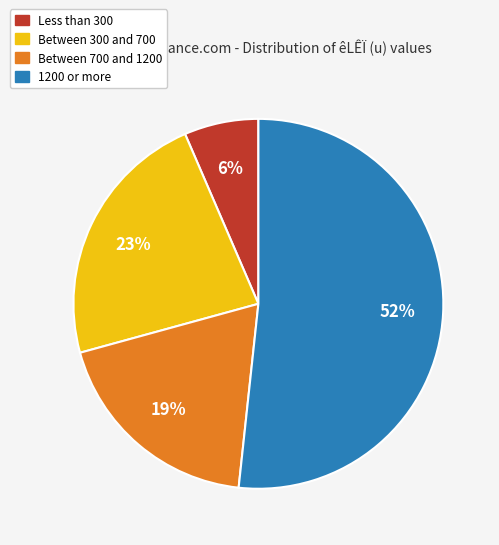

Is there a majority slice in this chart?

Yes